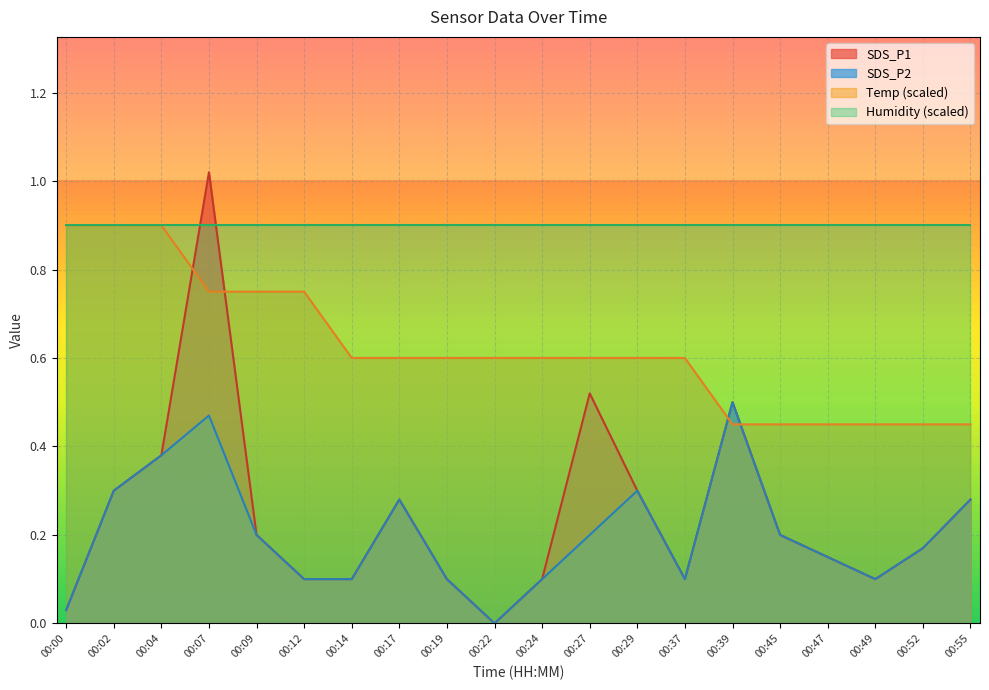

True or false: SDS_P1 and SDS_P2 cross at least once.

False